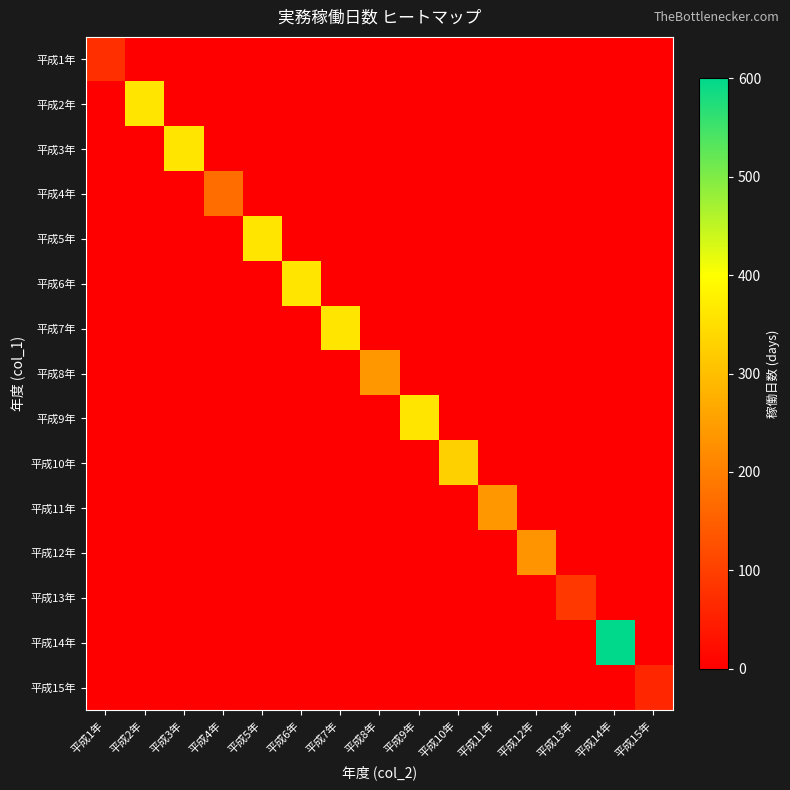

Reading left to right, what are all the values shown in this chart?

平成1年: 平成1年=74	平成2年=0	平成3年=0	平成4年=0	平成5年=0	平成6年=0	平成7年=0	平成8年=0	平成9年=0	平成10年=0	平成11年=0	平成12年=0	平成13年=0	平成14年=0	平成15年=0
平成2年: 平成1年=0	平成2年=360	平成3年=0	平成4年=0	平成5年=0	平成6年=0	平成7年=0	平成8年=0	平成9年=0	平成10年=0	平成11年=0	平成12年=0	平成13年=0	平成14年=0	平成15年=0
平成3年: 平成1年=0	平成2年=0	平成3年=360	平成4年=0	平成5年=0	平成6年=0	平成7年=0	平成8年=0	平成9年=0	平成10年=0	平成11年=0	平成12年=0	平成13年=0	平成14年=0	平成15年=0
平成4年: 平成1年=0	平成2年=0	平成3年=0	平成4年=171	平成5年=0	平成6年=0	平成7年=0	平成8年=0	平成9年=0	平成10年=0	平成11年=0	平成12年=0	平成13年=0	平成14年=0	平成15年=0
平成5年: 平成1年=0	平成2年=0	平成3年=0	平成4年=0	平成5年=360	平成6年=0	平成7年=0	平成8年=0	平成9年=0	平成10年=0	平成11年=0	平成12年=0	平成13年=0	平成14年=0	平成15年=0
平成6年: 平成1年=0	平成2年=0	平成3年=0	平成4年=0	平成5年=0	平成6年=360	平成7年=0	平成8年=0	平成9年=0	平成10年=0	平成11年=0	平成12年=0	平成13年=0	平成14年=0	平成15年=0
平成7年: 平成1年=0	平成2年=0	平成3年=0	平成4年=0	平成5年=0	平成6年=0	平成7年=360	平成8年=0	平成9年=0	平成10年=0	平成11年=0	平成12年=0	平成13年=0	平成14年=0	平成15年=0
平成8年: 平成1年=0	平成2年=0	平成3年=0	平成4年=0	平成5年=0	平成6年=0	平成7年=0	平成8年=240	平成9年=0	平成10年=0	平成11年=0	平成12年=0	平成13年=0	平成14年=0	平成15年=0
平成9年: 平成1年=0	平成2年=0	平成3年=0	平成4年=0	平成5年=0	平成6年=0	平成7年=0	平成8年=0	平成9年=360	平成10年=0	平成11年=0	平成12年=0	平成13年=0	平成14年=0	平成15年=0
平成10年: 平成1年=0	平成2年=0	平成3年=0	平成4年=0	平成5年=0	平成6年=0	平成7年=0	平成8年=0	平成9年=0	平成10年=327	平成11年=0	平成12年=0	平成13年=0	平成14年=0	平成15年=0
平成11年: 平成1年=0	平成2年=0	平成3年=0	平成4年=0	平成5年=0	平成6年=0	平成7年=0	平成8年=0	平成9年=0	平成10年=0	平成11年=240	平成12年=0	平成13年=0	平成14年=0	平成15年=0
平成12年: 平成1年=0	平成2年=0	平成3年=0	平成4年=0	平成5年=0	平成6年=0	平成7年=0	平成8年=0	平成9年=0	平成10年=0	平成11年=0	平成12年=234	平成13年=0	平成14年=0	平成15年=0
平成13年: 平成1年=0	平成2年=0	平成3年=0	平成4年=0	平成5年=0	平成6年=0	平成7年=0	平成8年=0	平成9年=0	平成10年=0	平成11年=0	平成12年=0	平成13年=90	平成14年=0	平成15年=0
平成14年: 平成1年=0	平成2年=0	平成3年=0	平成4年=0	平成5年=0	平成6年=0	平成7年=0	平成8年=0	平成9年=0	平成10年=0	平成11年=0	平成12年=0	平成13年=0	平成14年=600	平成15年=0
平成15年: 平成1年=0	平成2年=0	平成3年=0	平成4年=0	平成5年=0	平成6年=0	平成7年=0	平成8年=0	平成9年=0	平成10年=0	平成11年=0	平成12年=0	平成13年=0	平成14年=0	平成15年=60